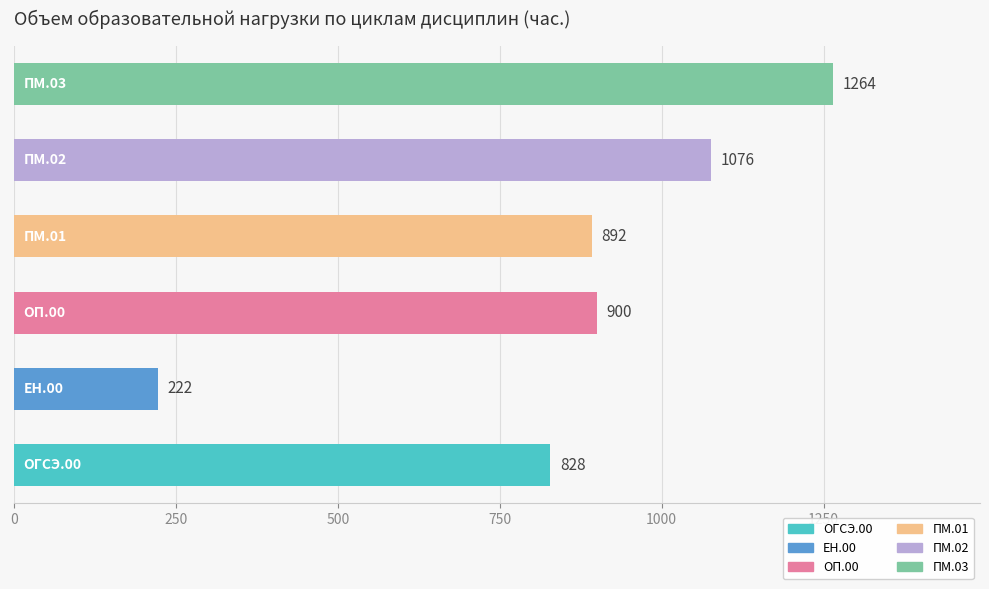

How many bars are there in total?

6